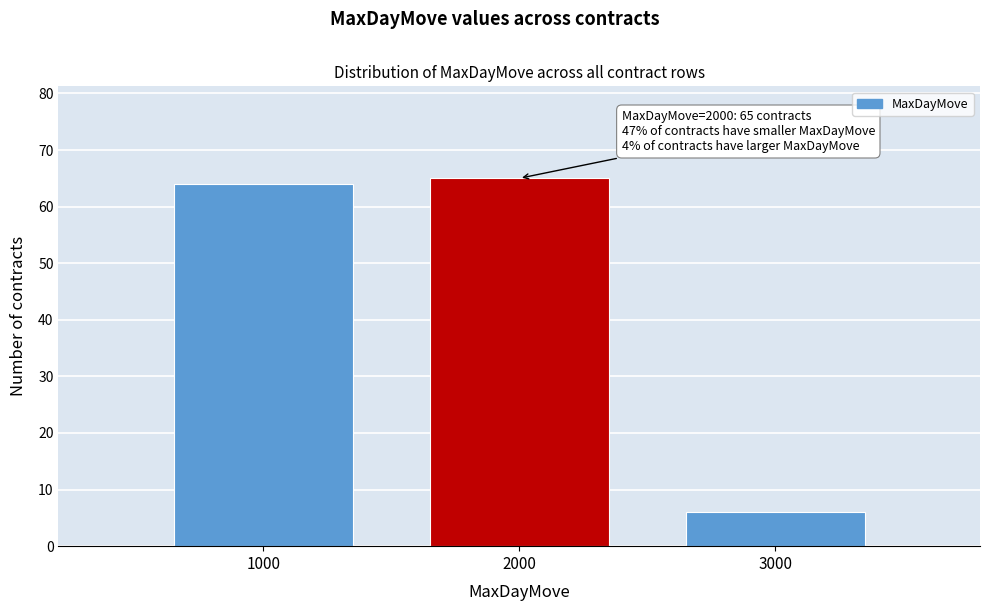

Over which range of the x-axis is the bar tallest?

1500 to 2500